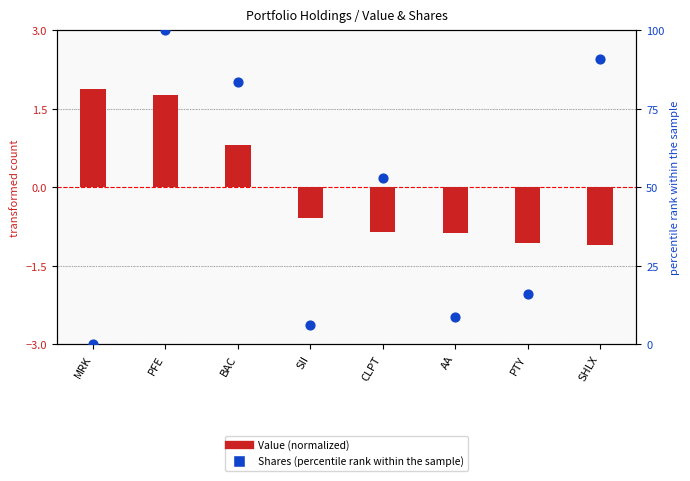

Which series reaches the maximum Y coordinate?

Shares (percentile rank within the sample)